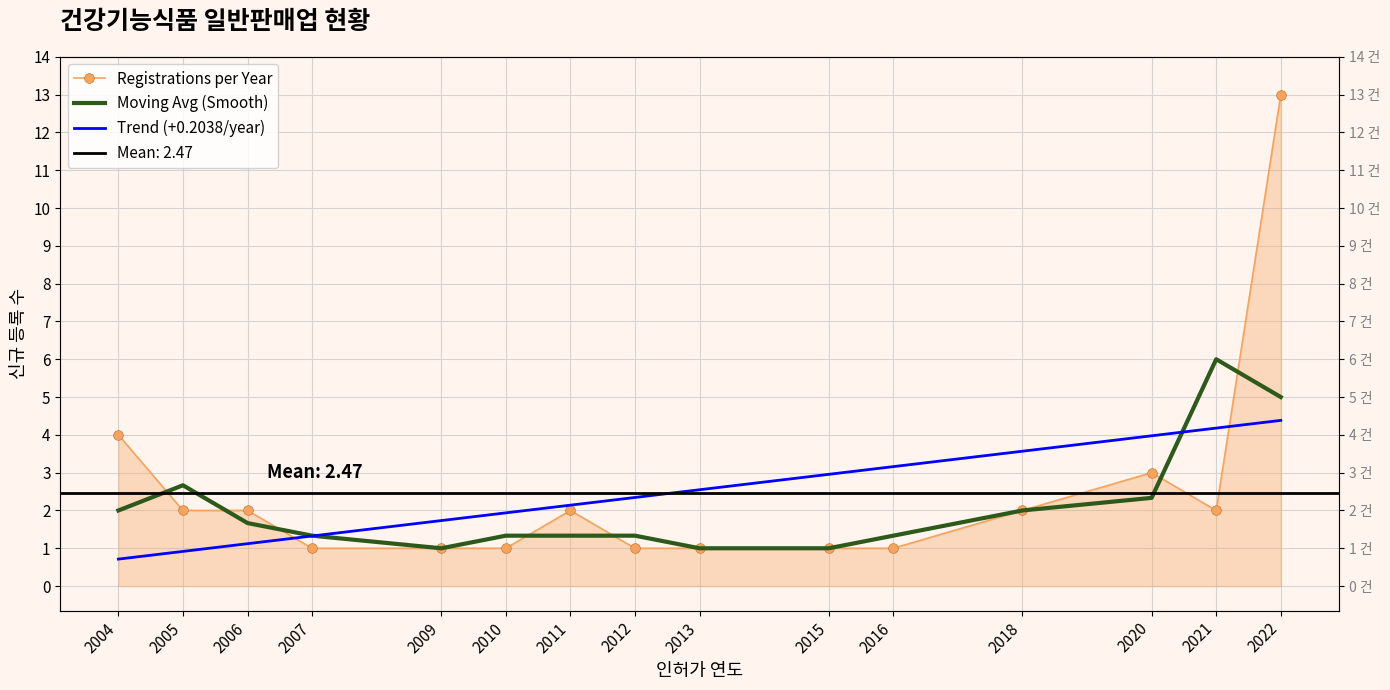

Which has a higher value, 2009 or 2006?

2006